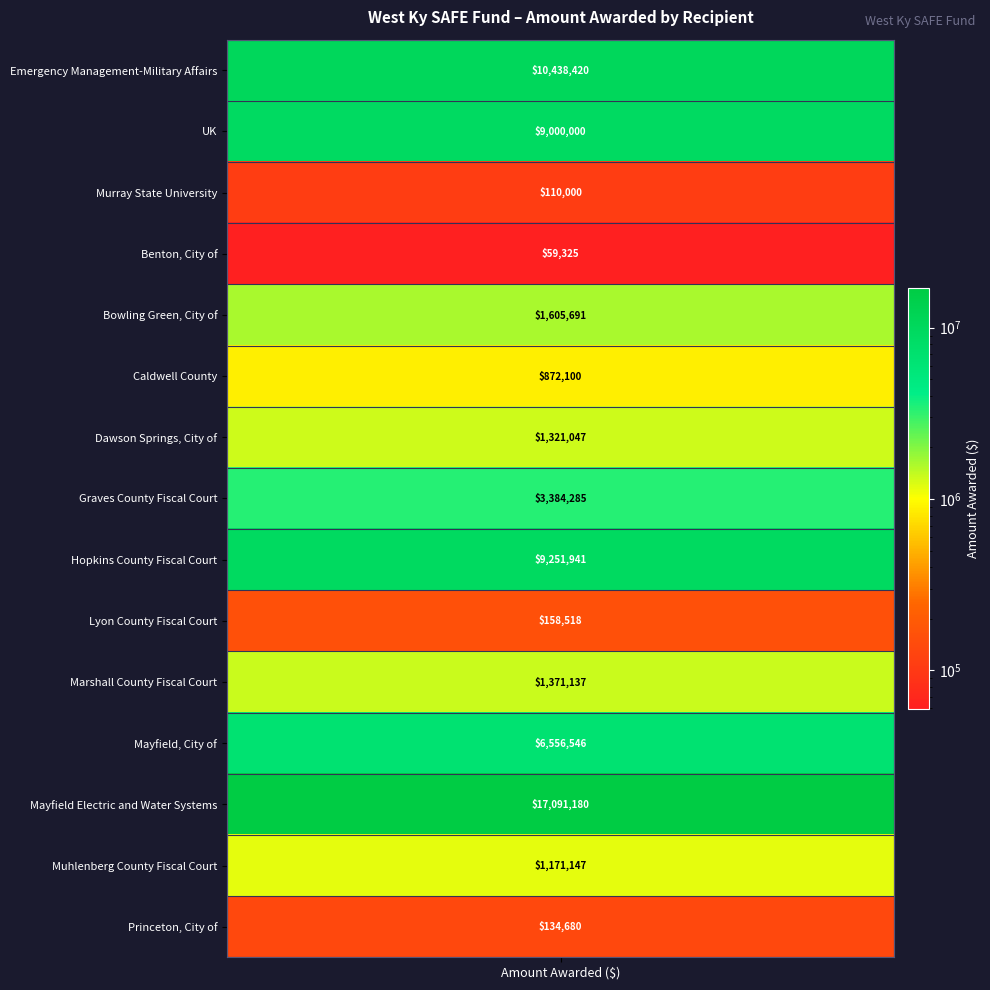

How many values are below 1371137?

7